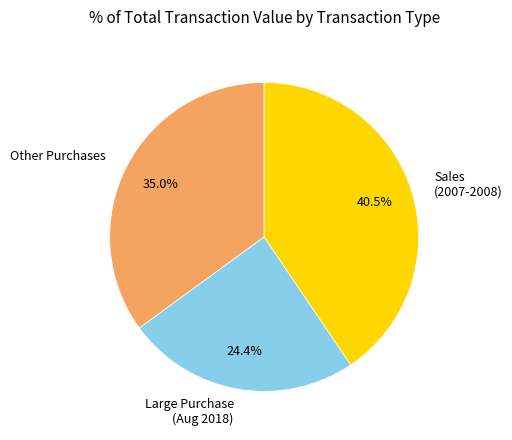

What is the total percentage of Sales (2007-2008) and Other Purchases?

75.6%